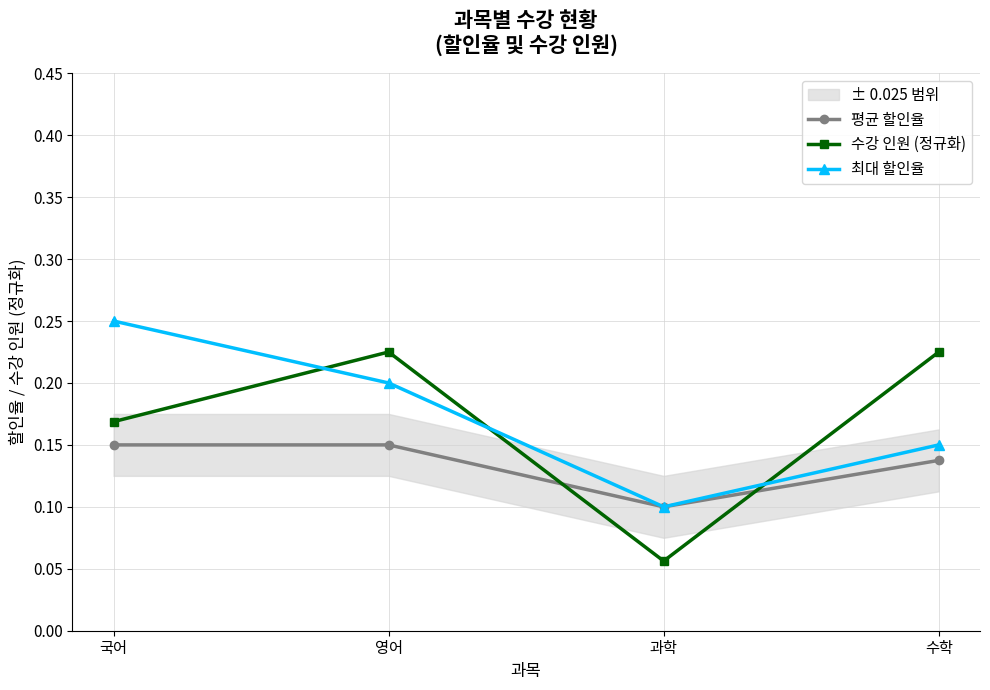

Rank the series by their average value, from highest to lowest.

최대 할인율, 수강 인원 (정규화), 평균 할인율